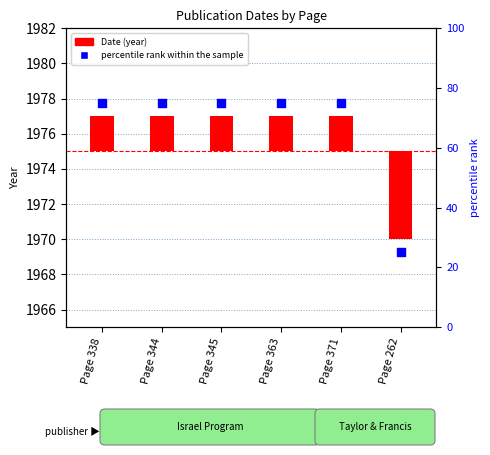

What are all the series names shown in the legend?

Date (year), percentile rank within the sample